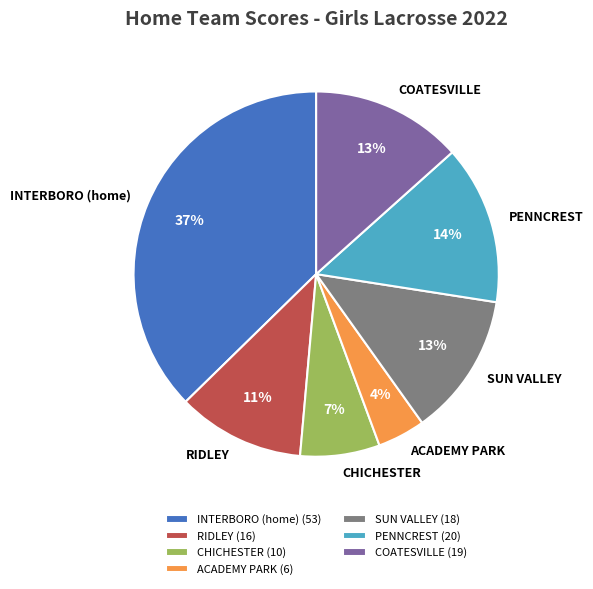

Which category has the smallest portion of the pie?

ACADEMY PARK